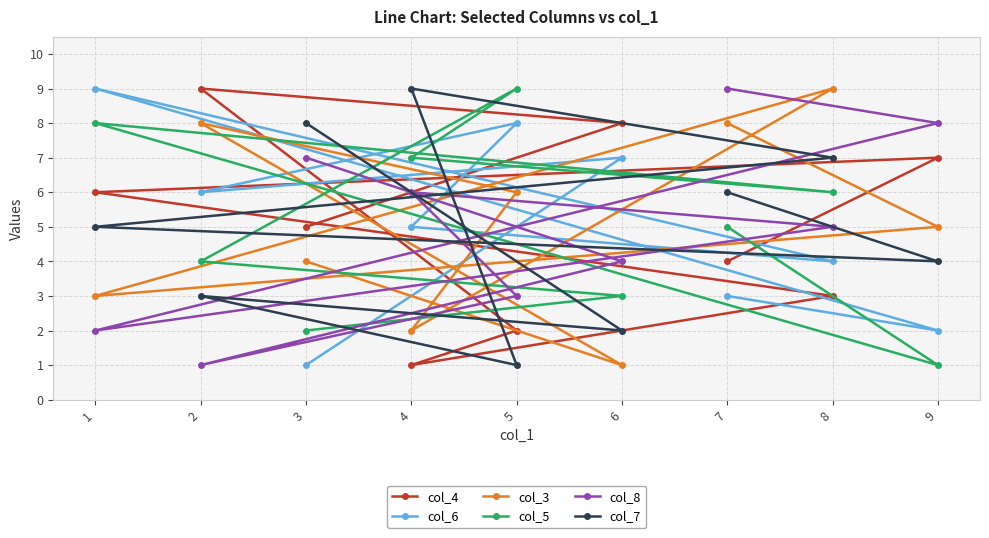

Is the value of col_8 at 4 greater than the value of col_3 at 1?

Yes